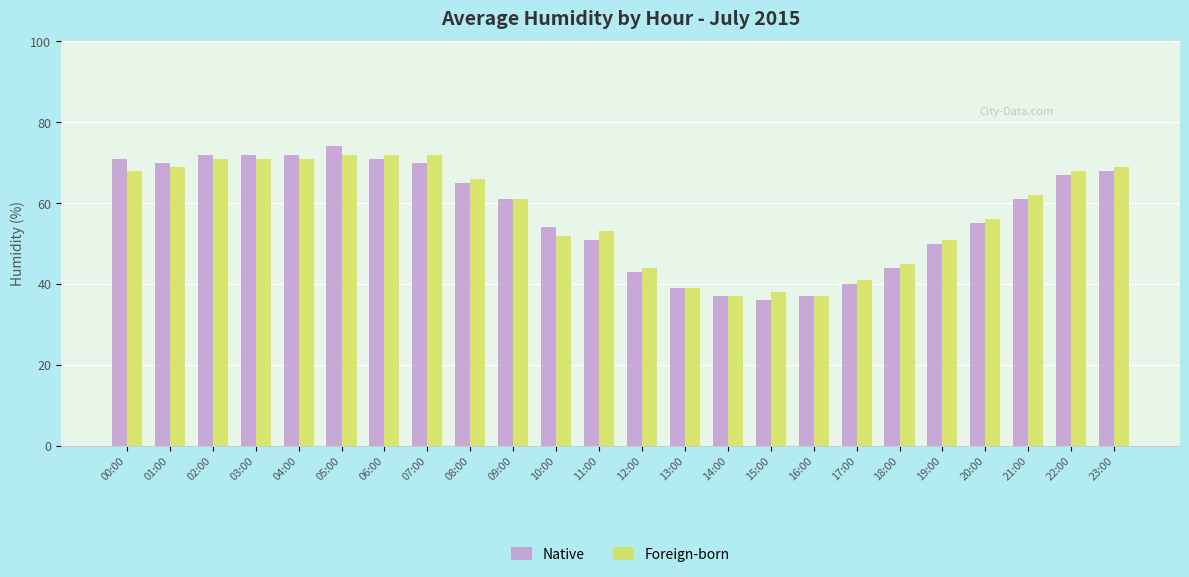

Is the value of Native at 10:00 greater than the value of Foreign-born at 22:00?

No